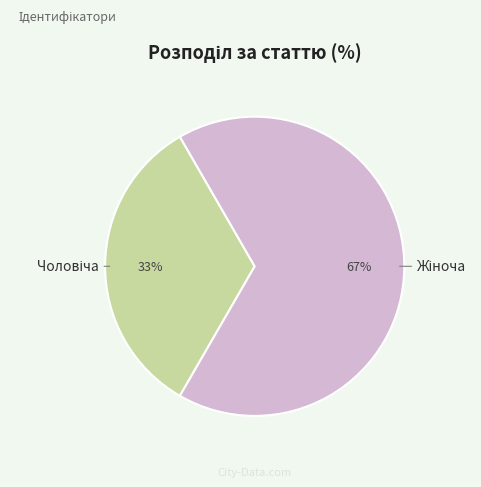

To the nearest percent, what is the average slice percentage?

50%